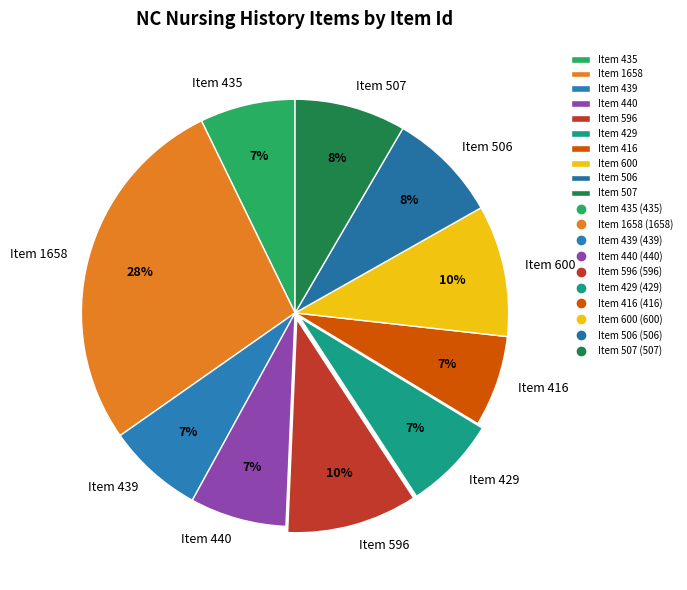

True or false: Item 1658 accounts for 15% of the total.

False